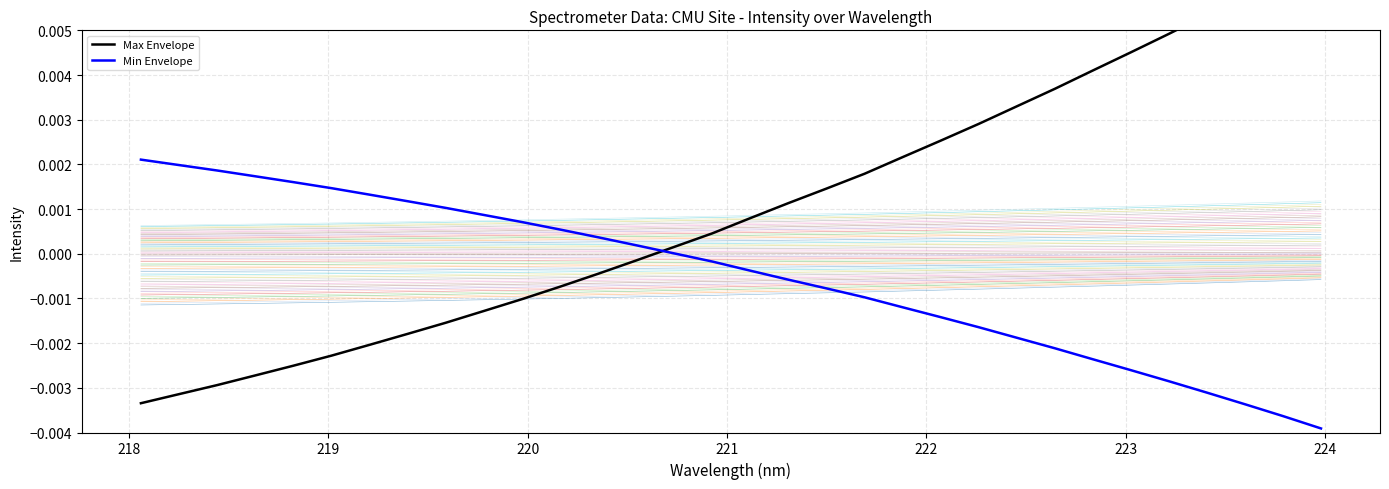

Which series has the largest total across all categories?

Max Envelope